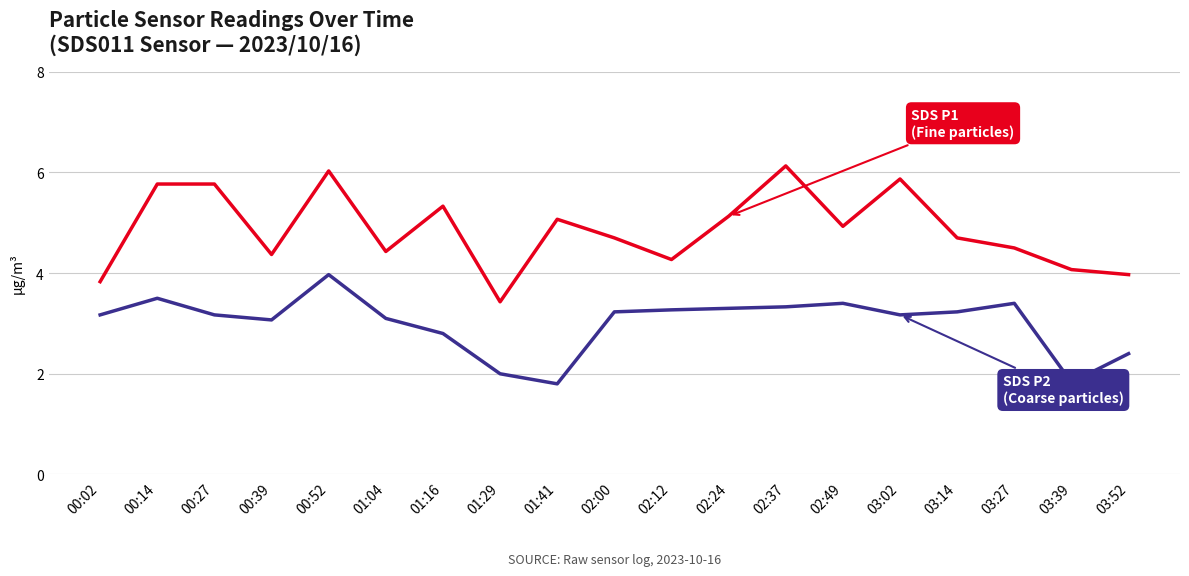

How many lines are shown in the chart?

2